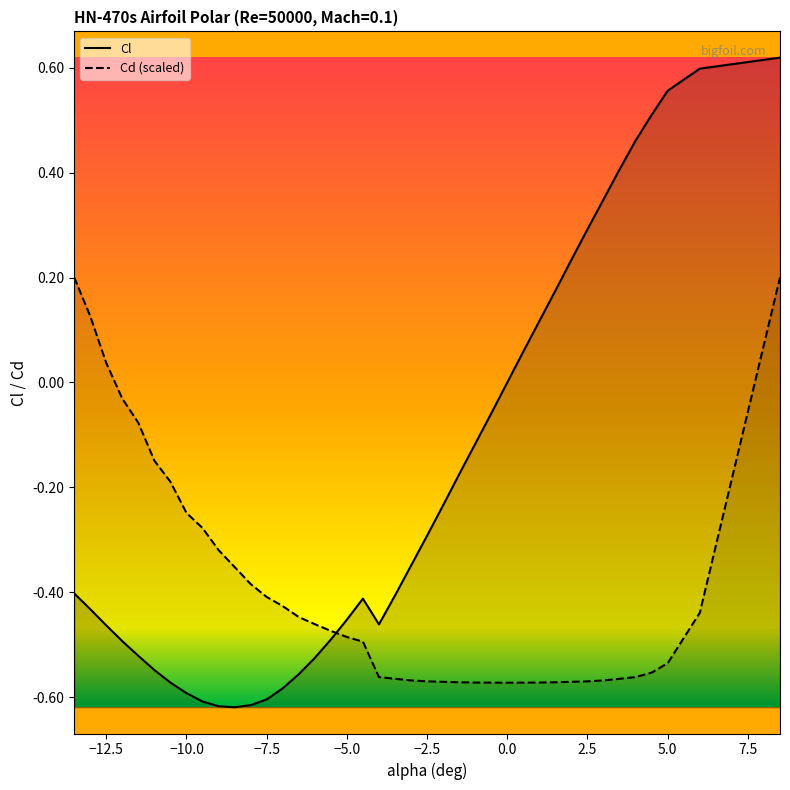

What are all the series names shown in the legend?

Cl, Cd (scaled)